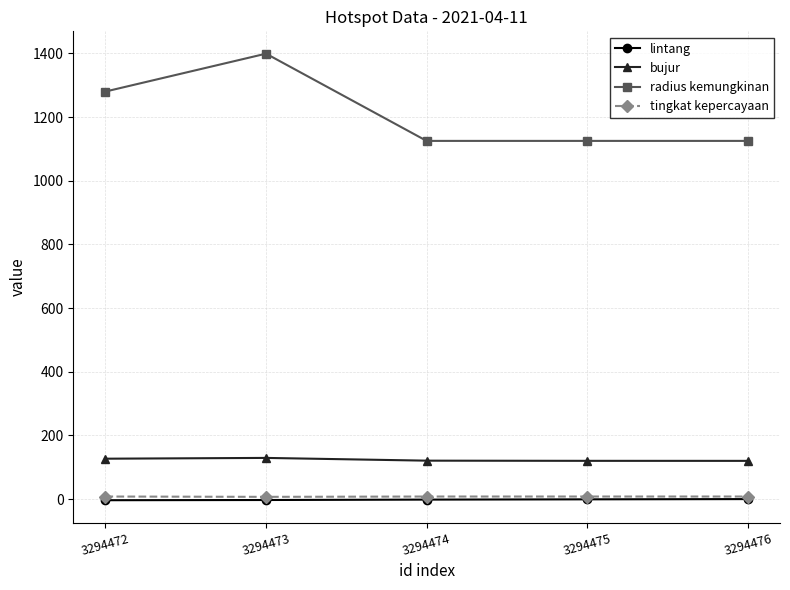

True or false: bujur and lintang cross at least once.

False